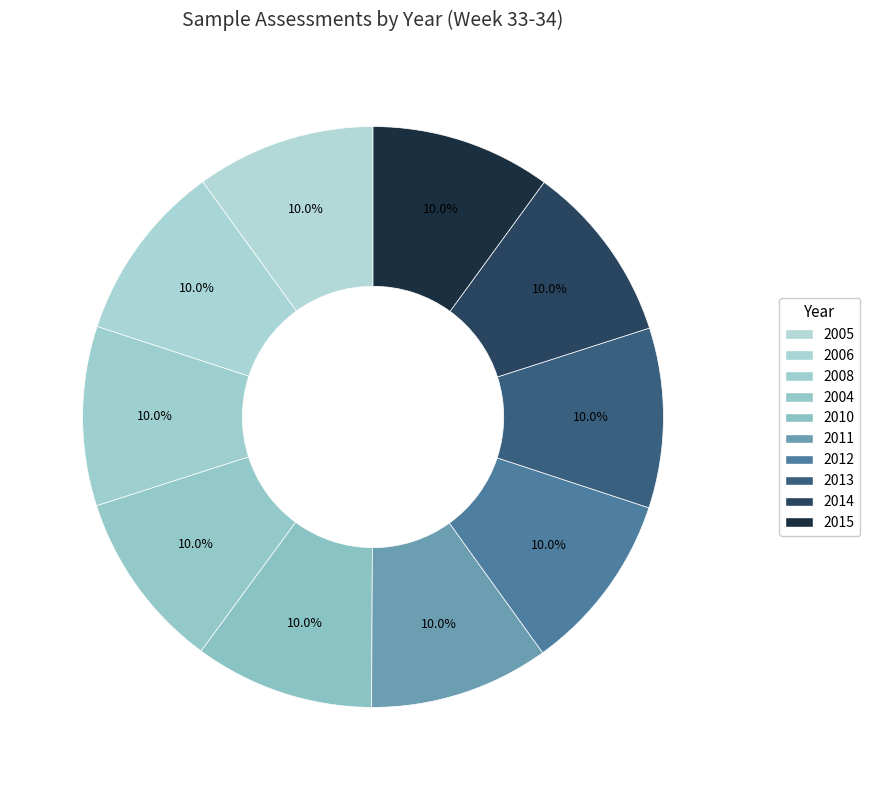

How many segments does this pie chart have?

10